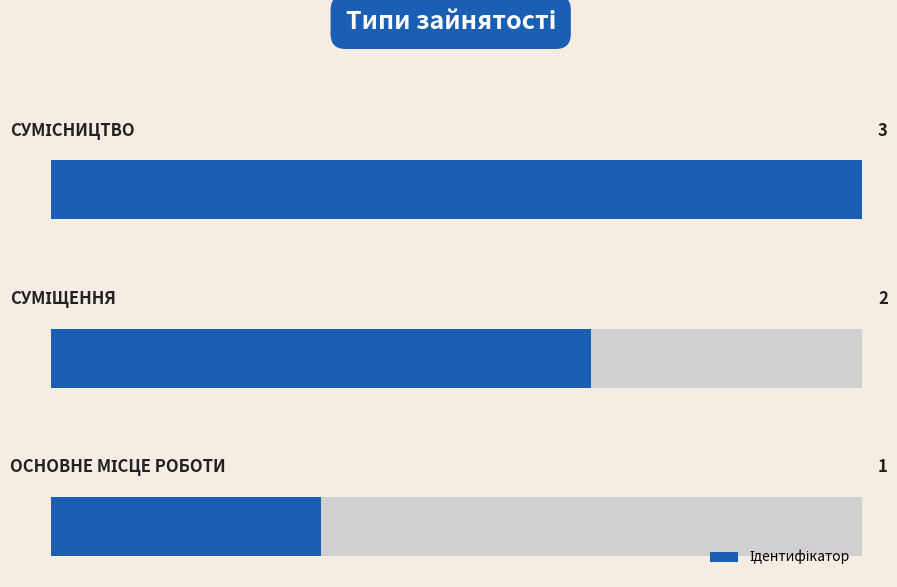

What is the difference between the maximum and minimum values?

2